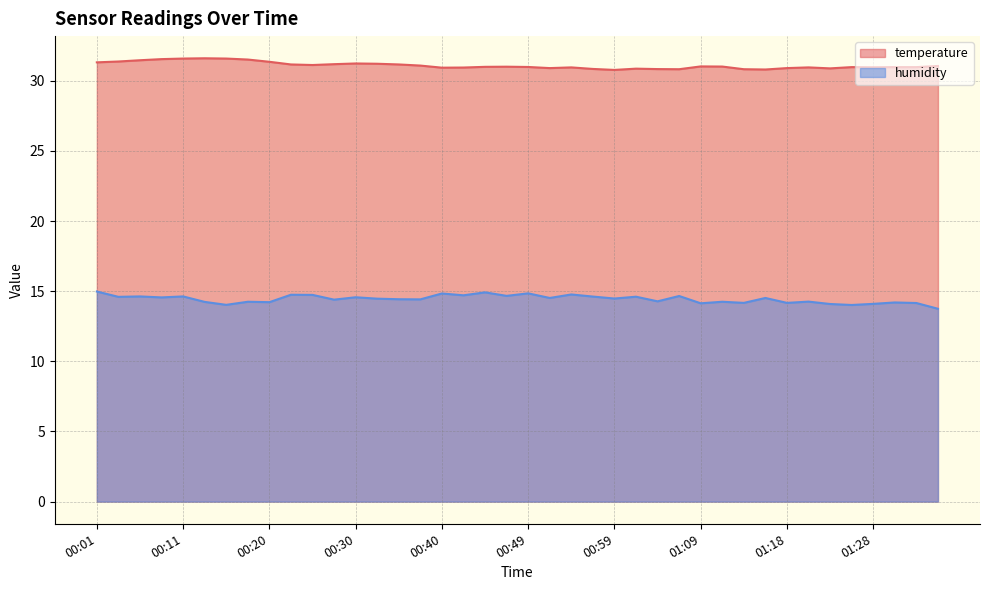

Reading left to right, list all the values displayed in this chart.

temperature: 00:01=31.3	00:03=31.4	00:06=31.5	00:08=31.6	00:11=31.6	00:13=31.6	00:15=31.6	00:18=31.5	00:20=31.4	00:23=31.2	00:25=31.1	00:28=31.2	00:30=31.2	00:32=31.2	00:35=31.2	00:37=31.1	00:40=30.9	00:42=30.9	00:45=31.0	00:47=31.0	00:49=31.0	00:52=30.9	00:54=31.0	00:57=30.9	00:59=30.8	01:02=30.9	01:04=30.8	01:06=30.8	01:09=31.0	01:11=31.0	01:14=30.8	01:16=30.8	01:18=30.9	01:21=31.0	01:23=30.9	01:26=31.0	01:28=31.0	01:31=31.0	01:33=31.0	01:35=31.1
humidity: 00:01=15.0	00:03=14.6	00:06=14.6	00:08=14.6	00:11=14.6	00:13=14.2	00:15=14.0	00:18=14.2	00:20=14.2	00:23=14.8	00:25=14.7	00:28=14.4	00:30=14.6	00:32=14.5	00:35=14.4	00:37=14.4	00:40=14.8	00:42=14.7	00:45=14.9	00:47=14.7	00:49=14.8	00:52=14.5	00:54=14.8	00:57=14.6	00:59=14.5	01:02=14.6	01:04=14.3	01:06=14.7	01:09=14.1	01:11=14.2	01:14=14.2	01:16=14.5	01:18=14.2	01:21=14.3	01:23=14.1	01:26=14.0	01:28=14.1	01:31=14.2	01:33=14.2	01:35=13.8